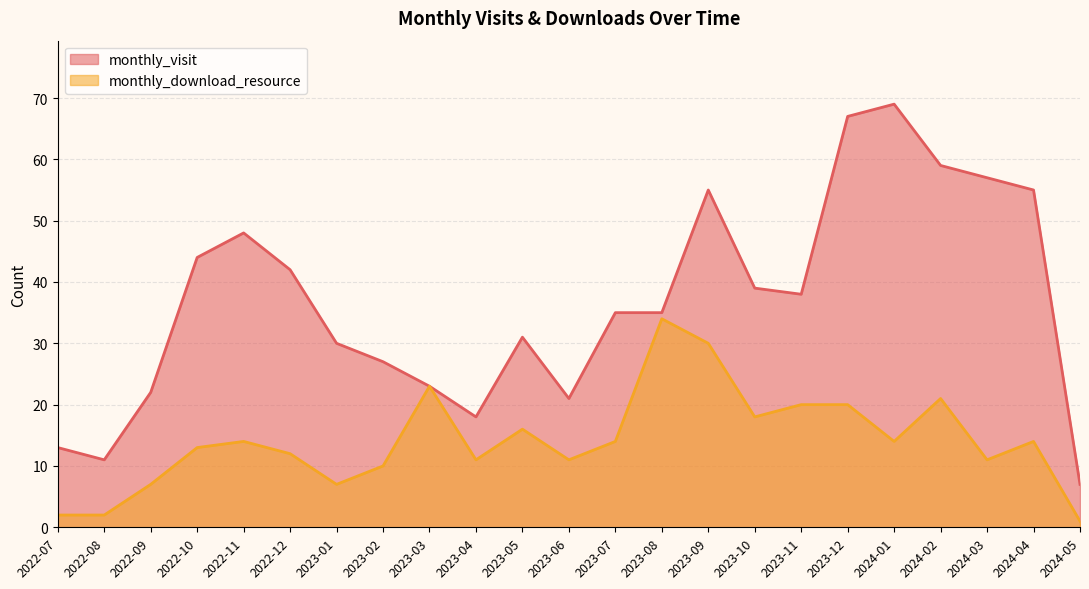

What is the value of the monthly_download_resource point at the 14th from the left?

34